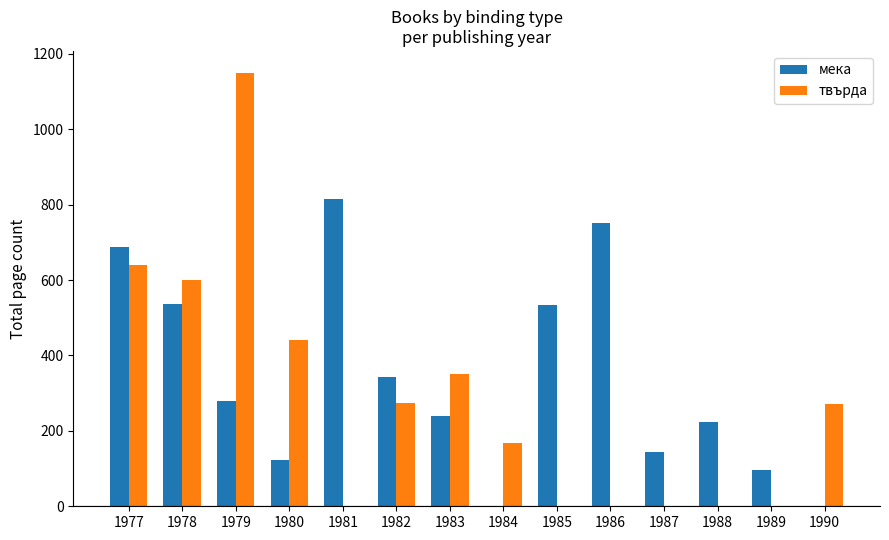

What is the maximum value shown in the chart?

1150